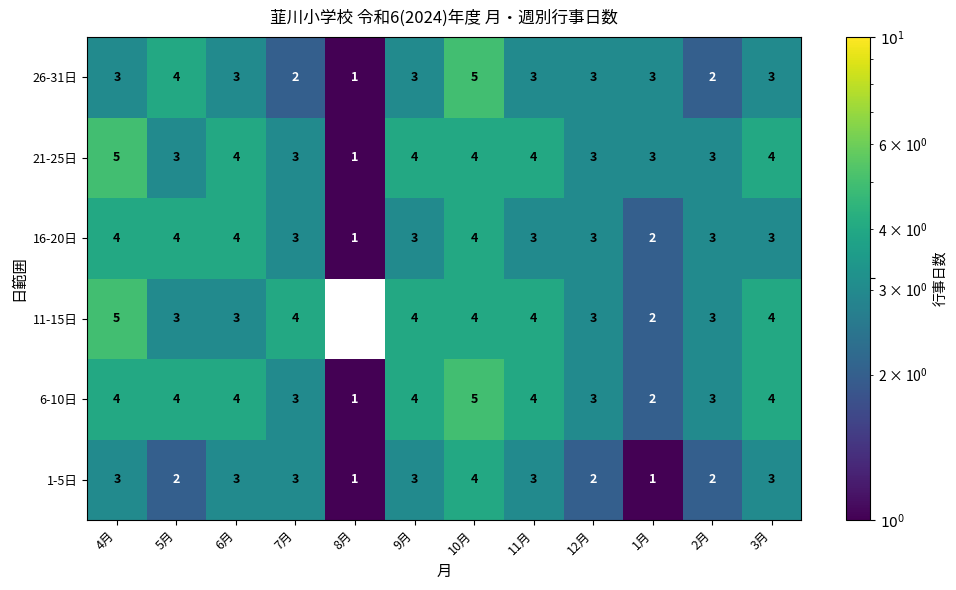

What is the sum of the 26-31日 values at 5月 and 12月?

7